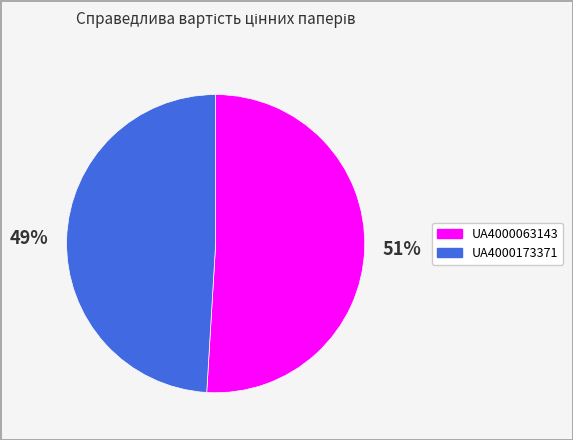

To the nearest percent, what percentage of the pie is UA4000173371?

49%